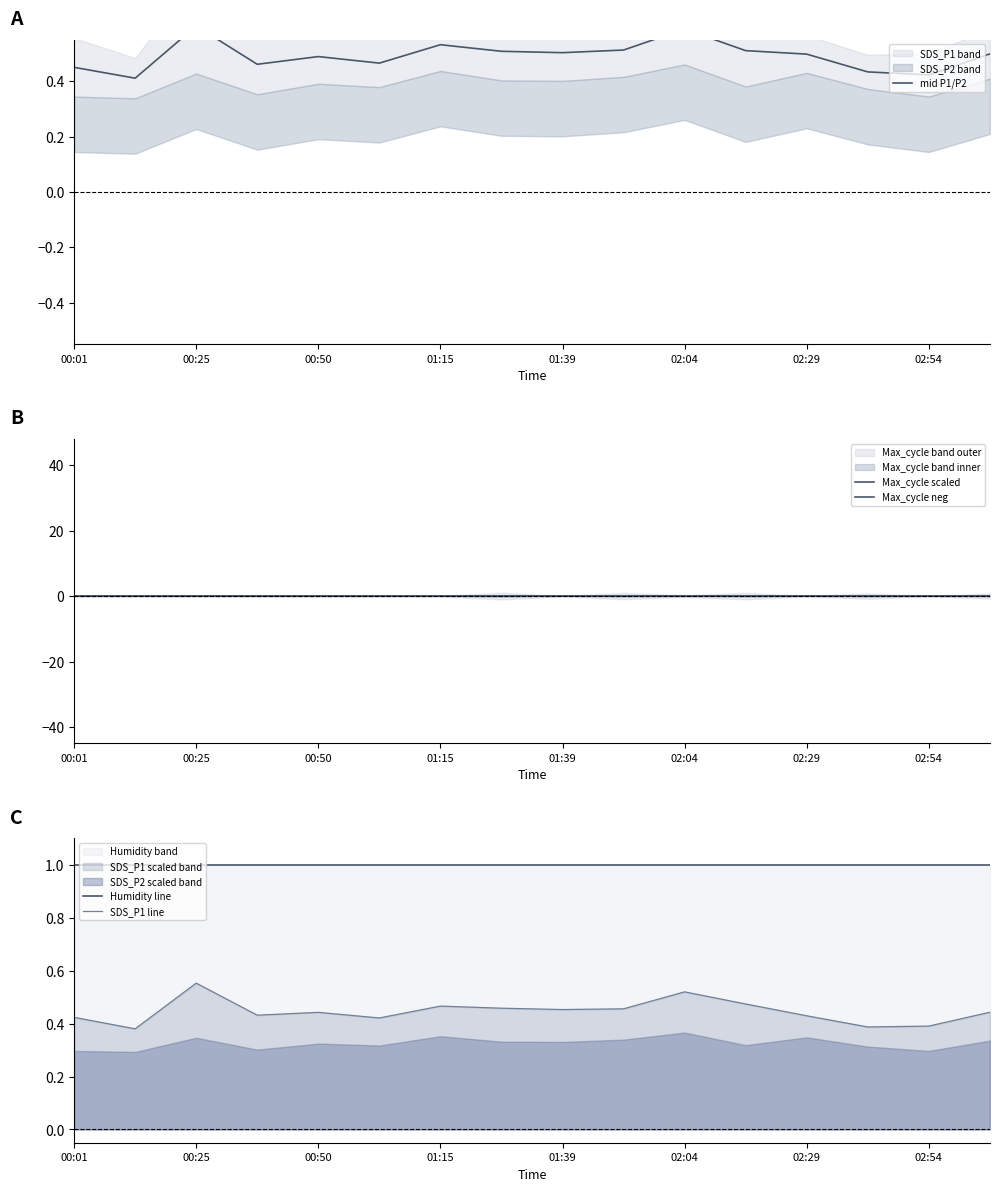

Rank the series by their maximum value, from lowest to highest.

Max_cycle neg, Max_cycle scaled, SDS_P1 line, mid P1/P2, Humidity line